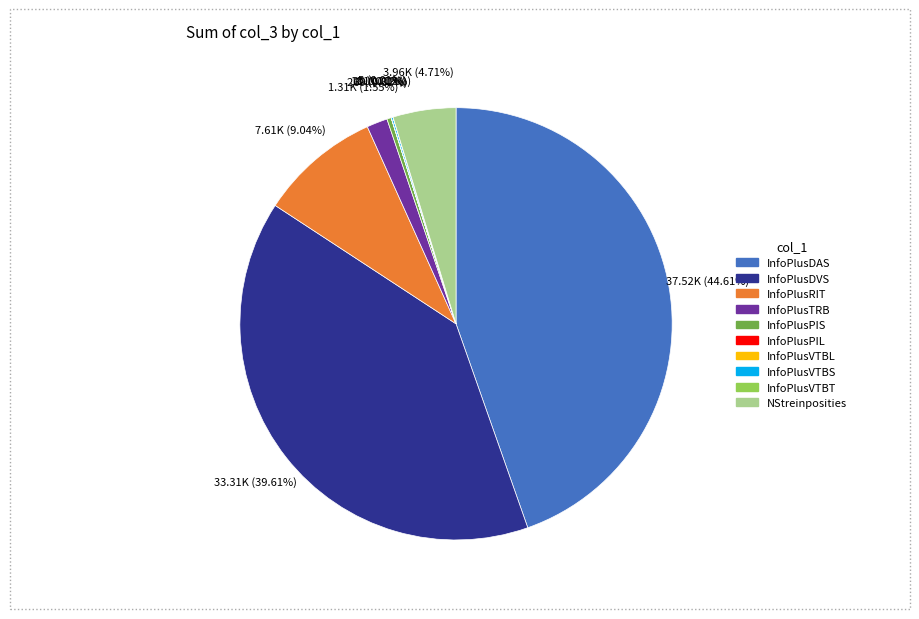

Is there any slice that represents more than half of the pie?

No